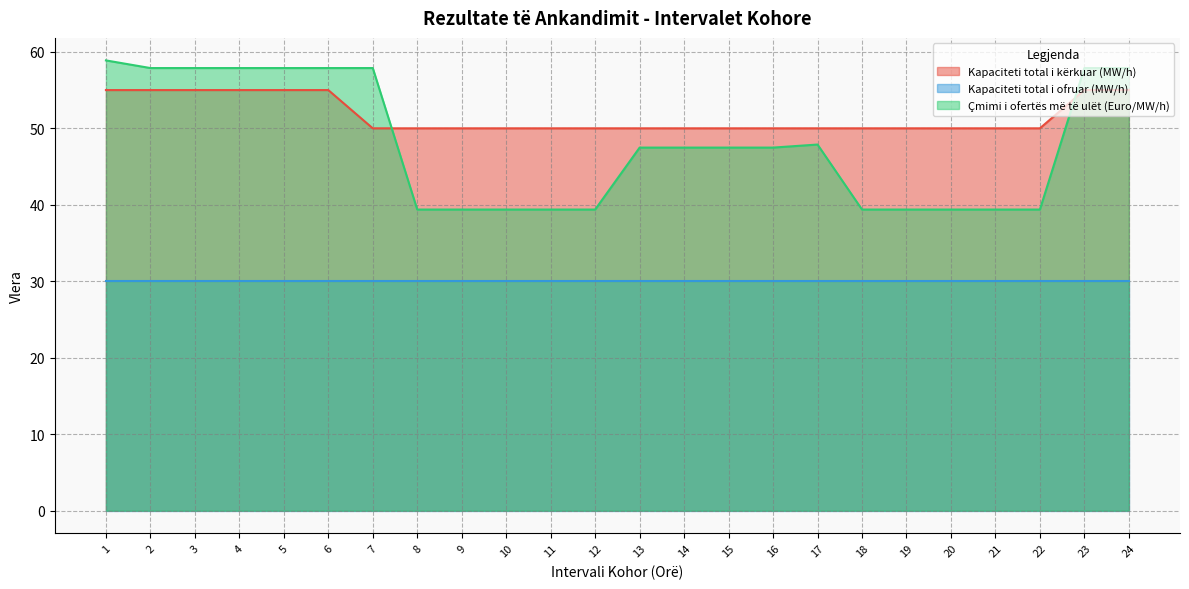

True or false: Kapaciteti total i kërkuar (MW/h) and Çmimi i ofertës më të ulët (Euro/MW/h) cross at least once.

True